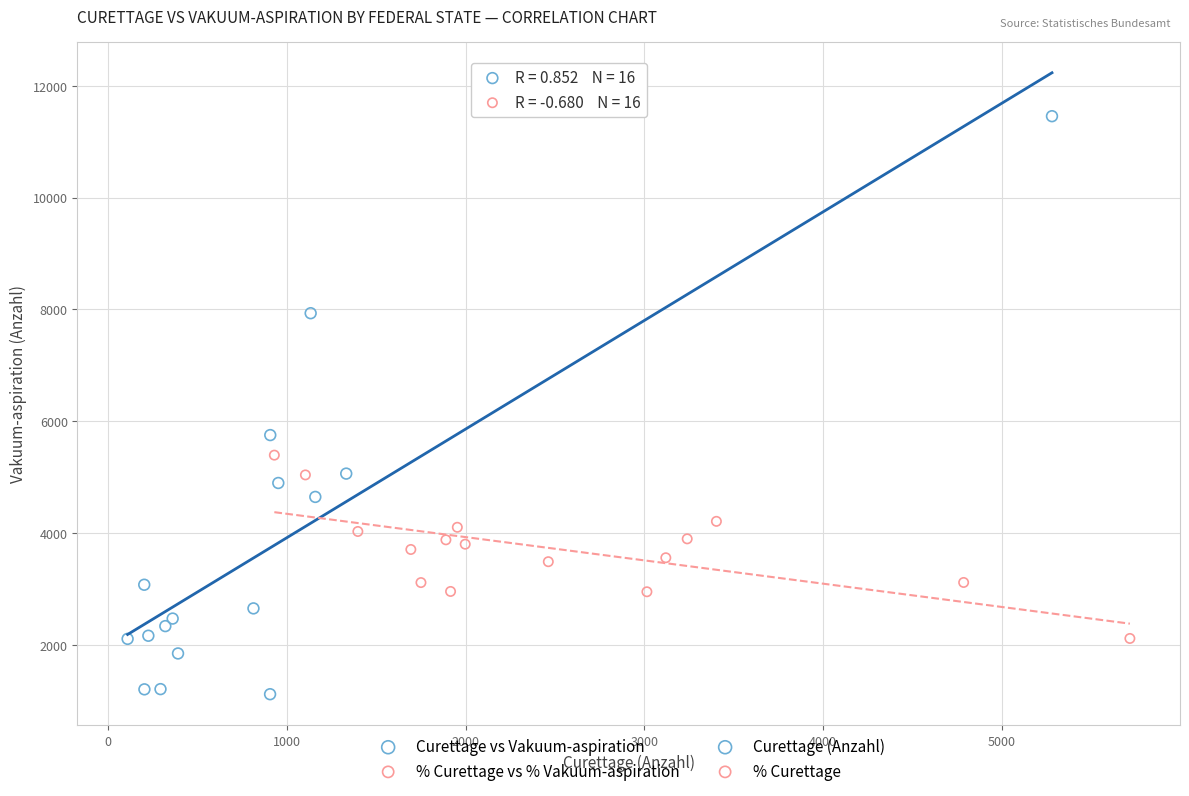

Which series has the largest Y range (max minus min)?

Curettage vs Vakuum-aspiration